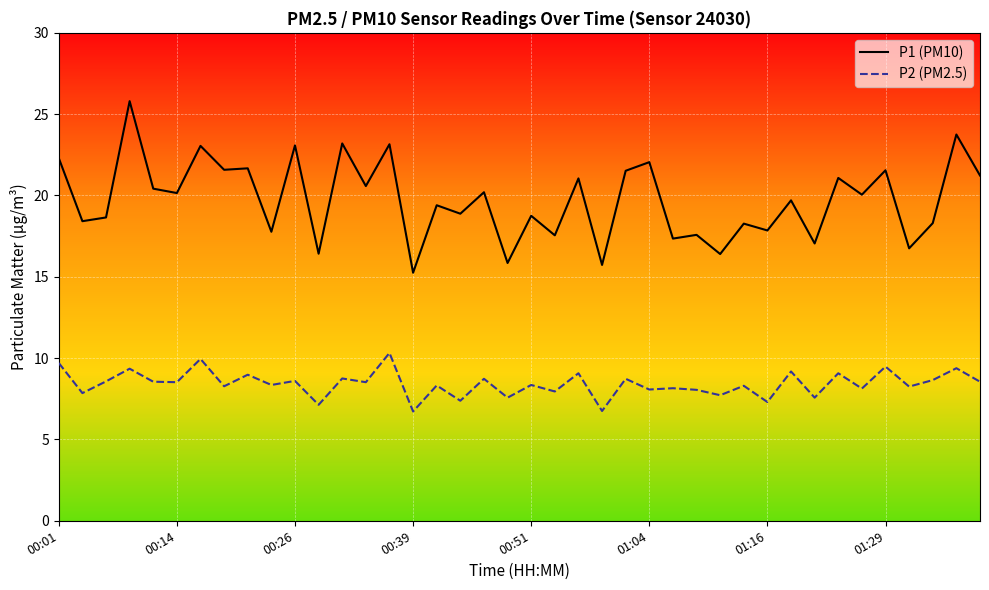

Which series has the largest total across all categories?

P1 (PM10)